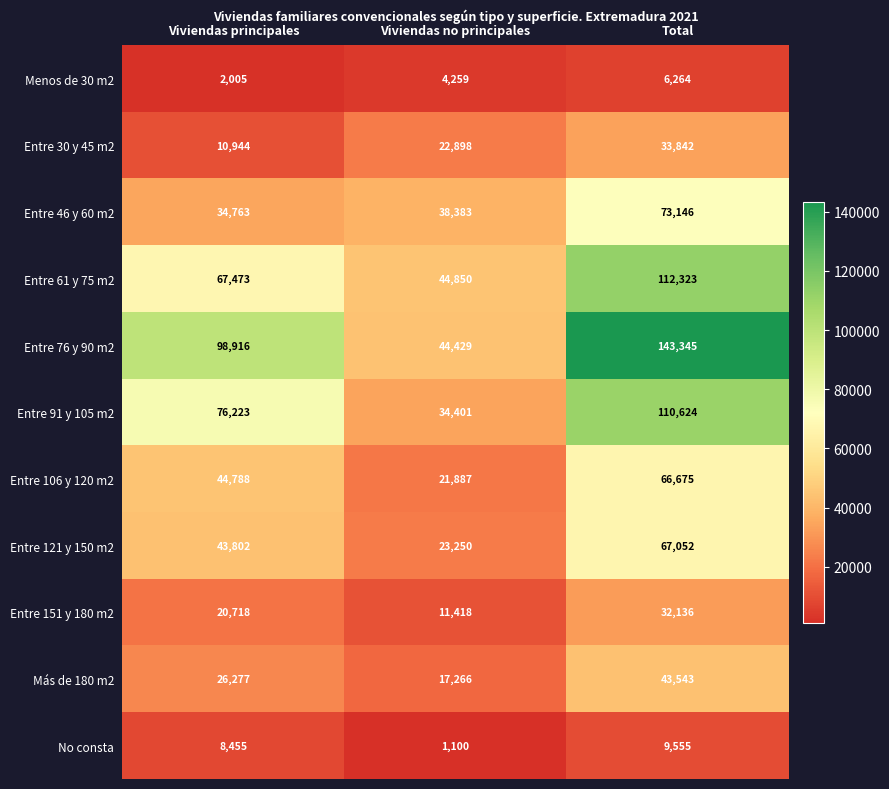

Which category has the lowest value in the Entre 61 y 75 m2 series?

Viviendas no principales